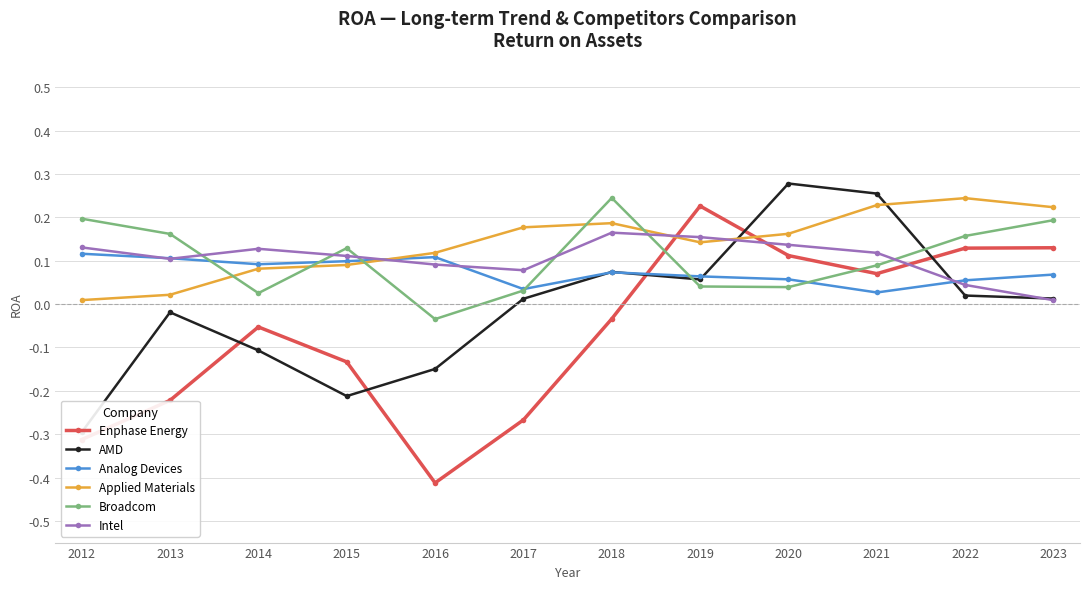

In Analog Devices, how many points are lower than both neighbors (excluding endpoints)?

3